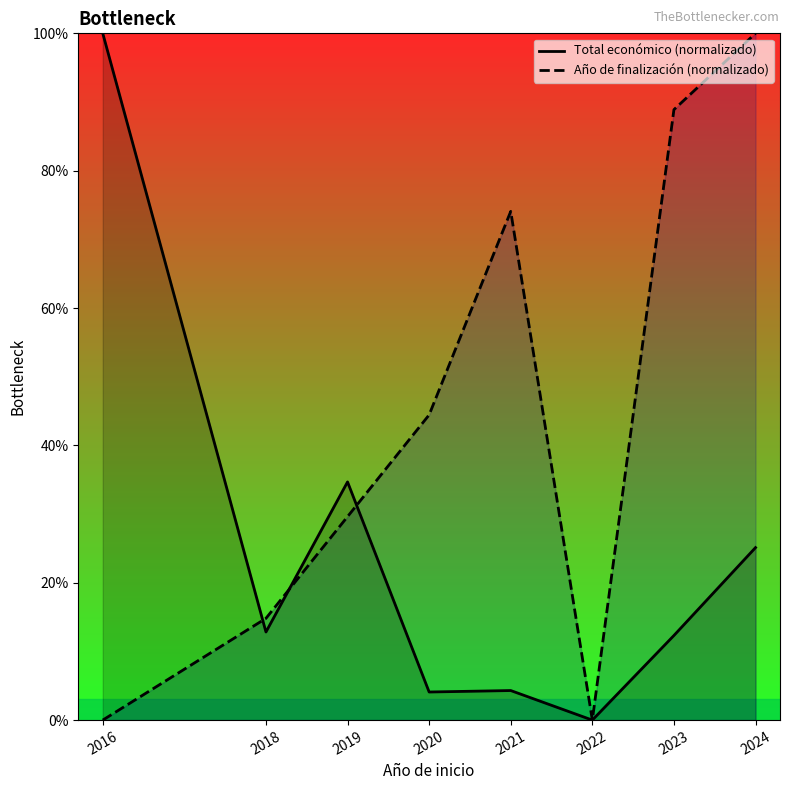

How many values in the Total económico (normalizado) series are below 12?

3